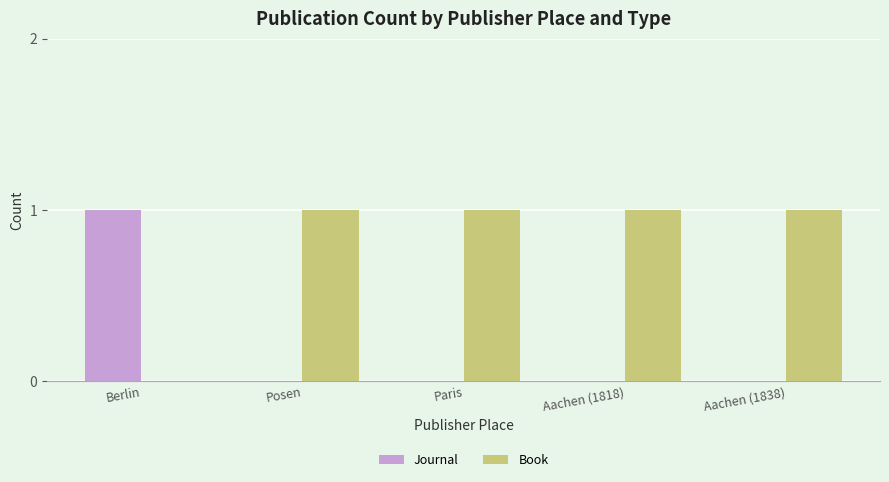

Count the number of data series in this chart.

2